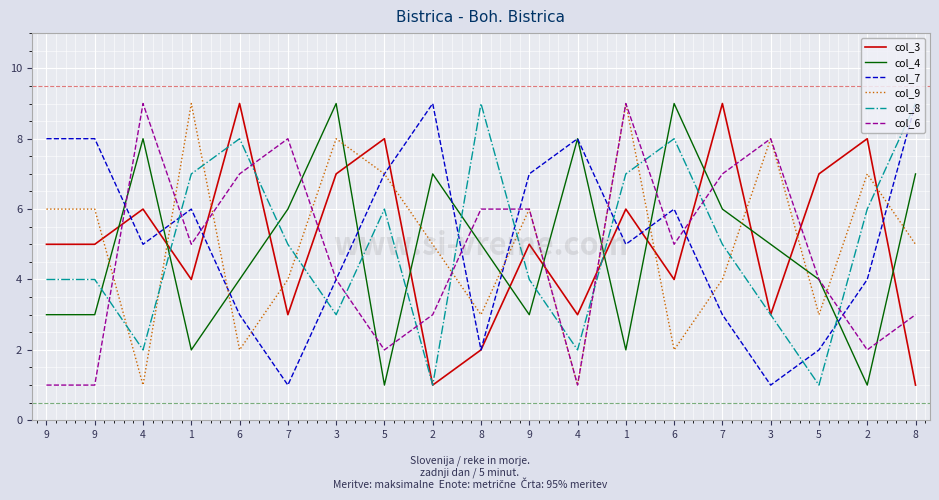

What is the average value of the col_9 series?

5